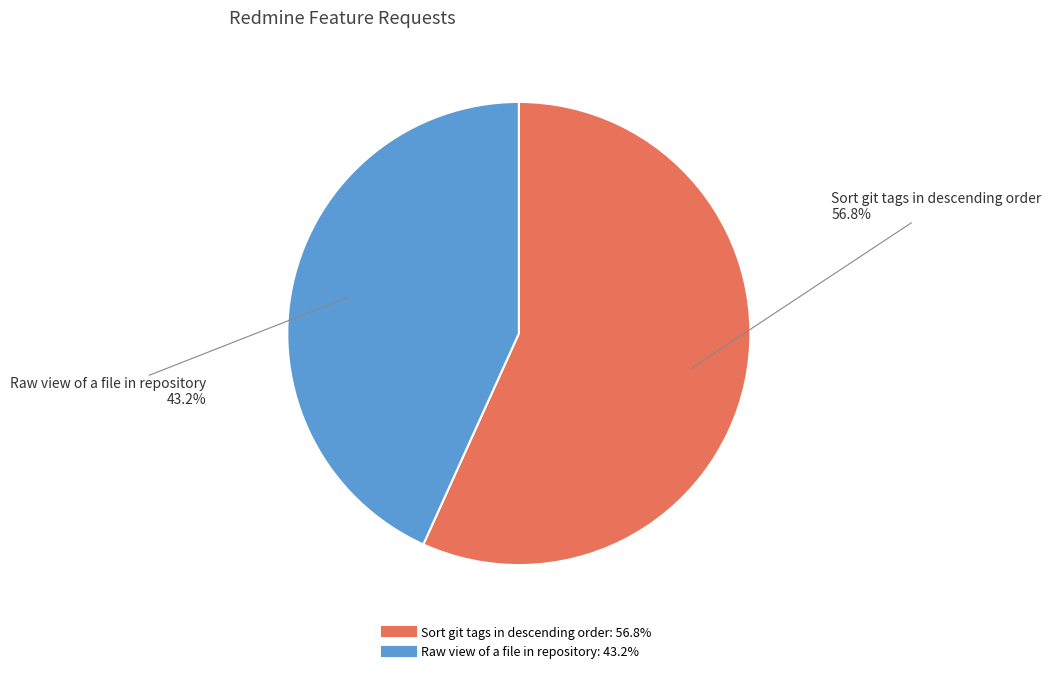

What percentage do Sort git tags in descending order and Raw view of a file in repository together represent?

100.0%